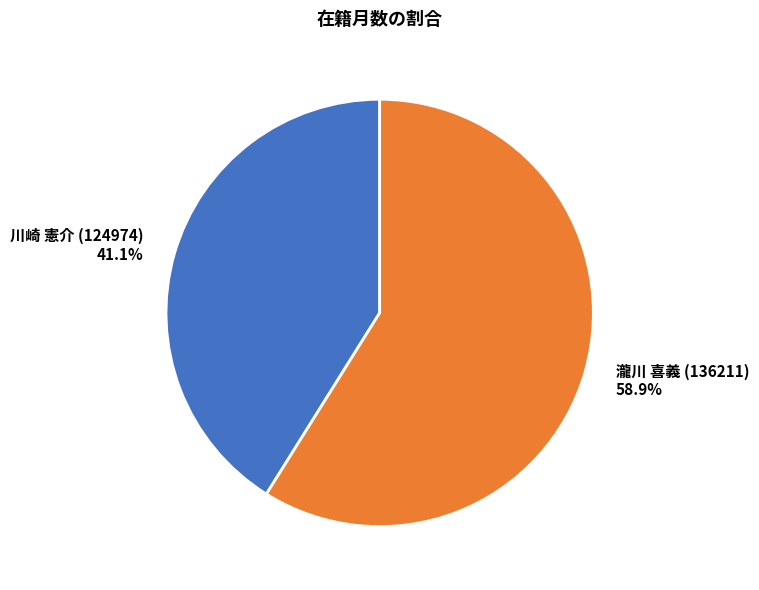

Rank the categories by value from lowest to highest.

川崎 憲介 (124974), 瀧川 喜義 (136211)